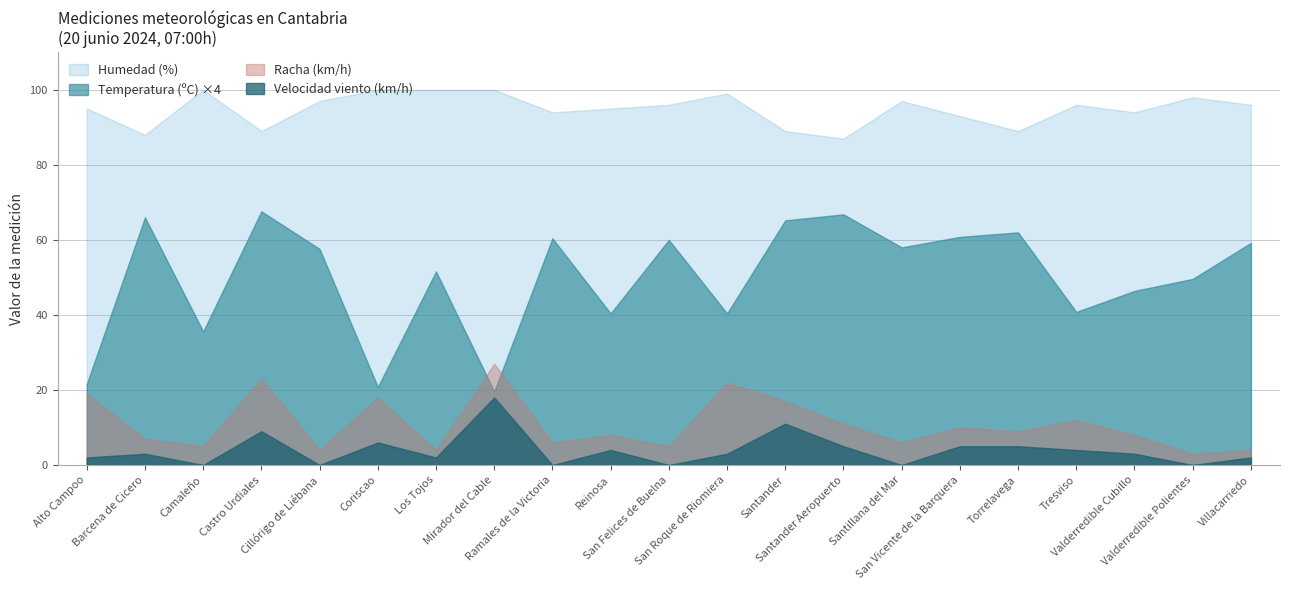

What is the difference between the maximum and minimum values in the Velocidad del viento (km/h) series?

18.0